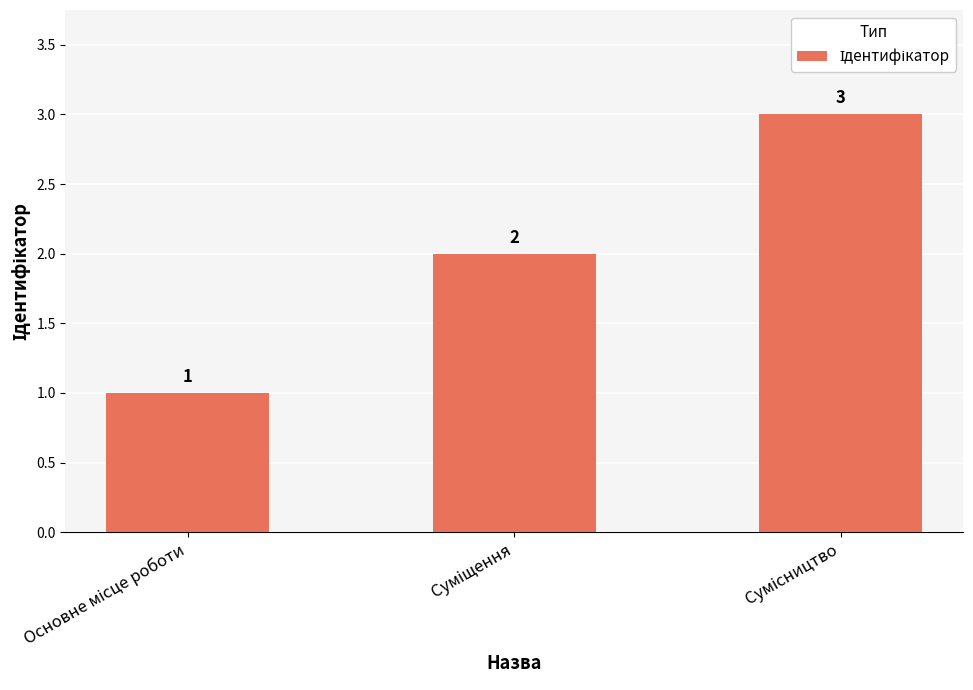

Are the bars grouped side by side (vs. stacked)?

No